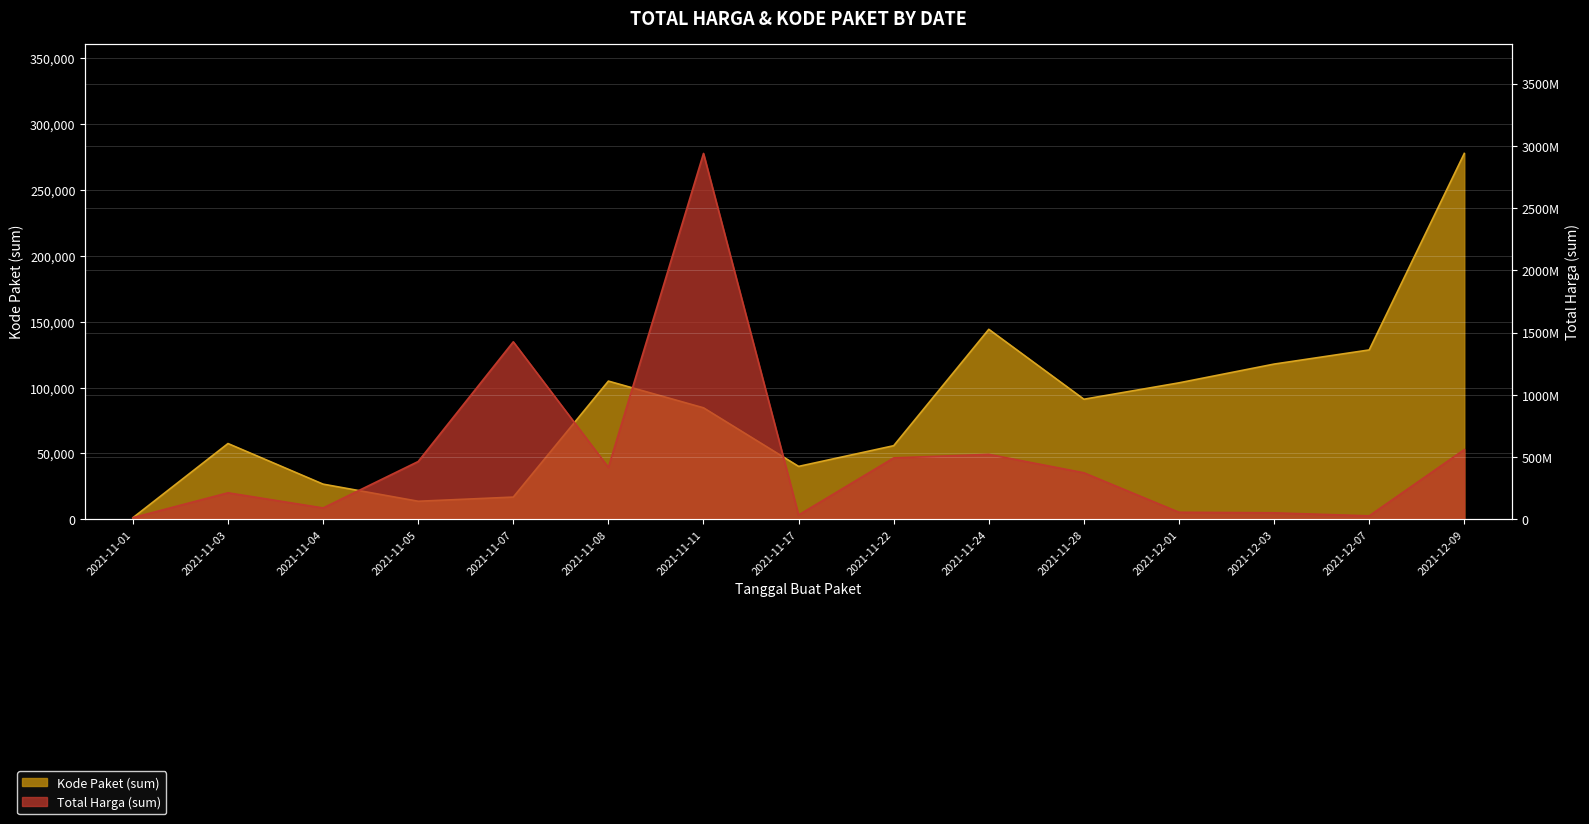

What is the sum of the Kode Paket (sum) values at 2021-11-11 and 2021-11-08?

189446